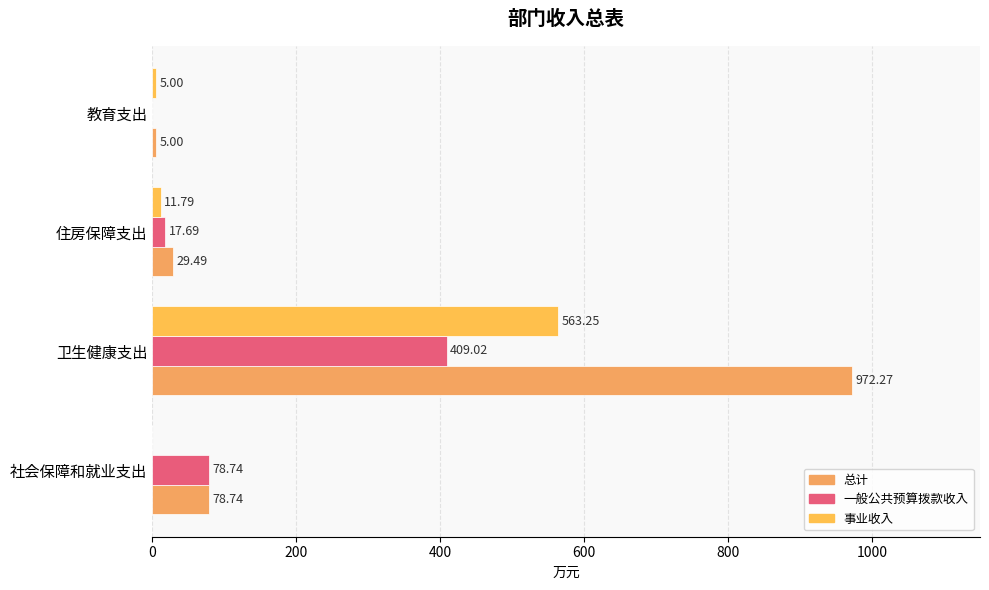

How many data points does each series have?

4